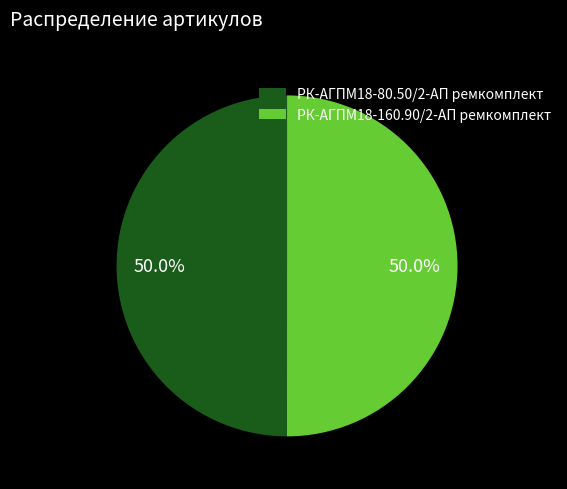

Is it true that РК-АГПМ18-160.90/2-АП ремкомплект is 50% of the pie?

True